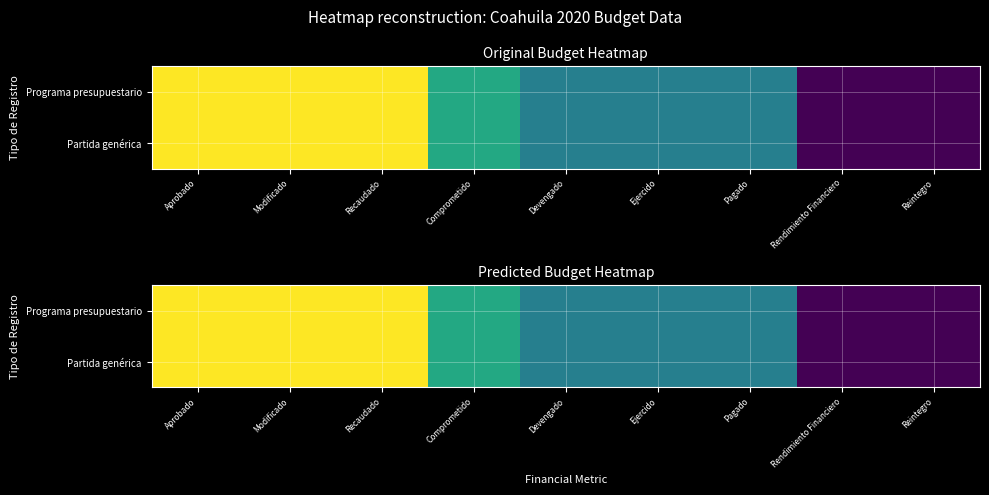

Read the Programa presupuestario value at Modificado.

235380104.0